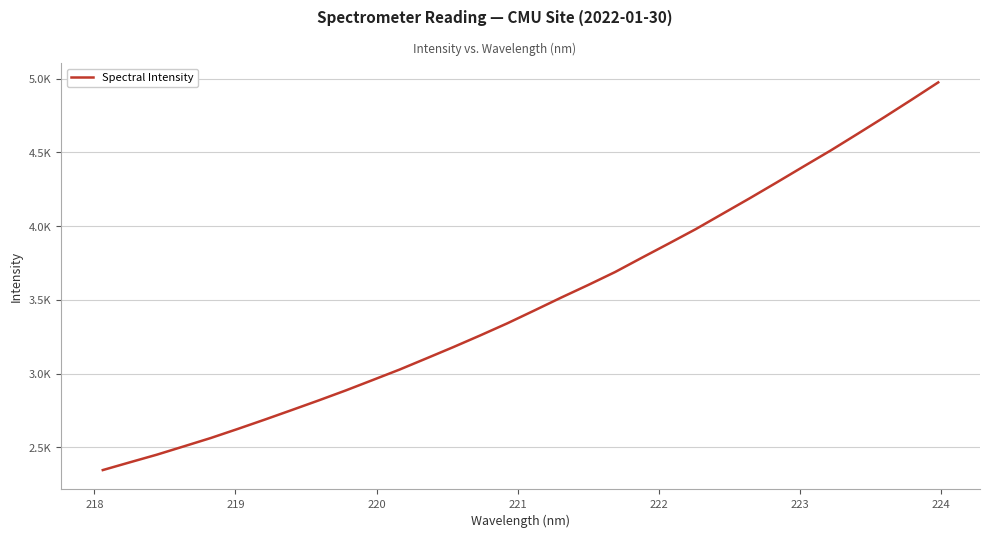

Does the chart have visible grid lines?

Yes